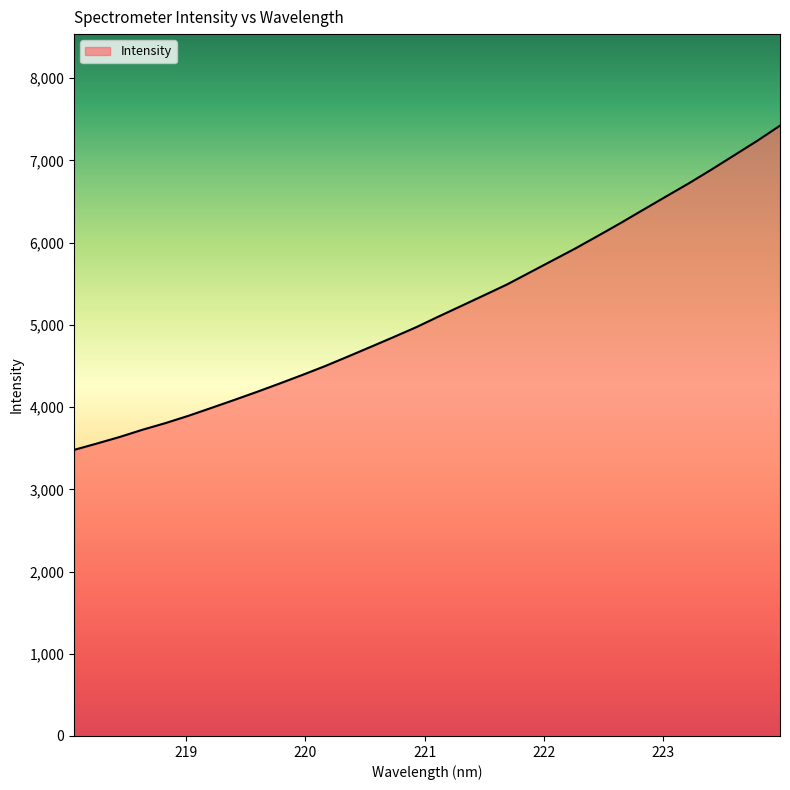

What is the average value?

5183.0